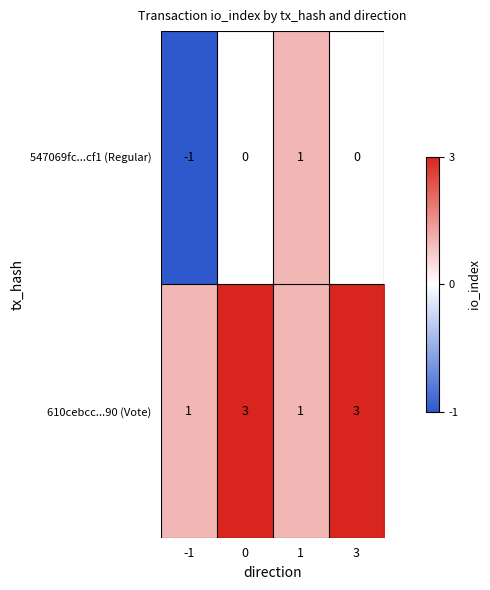

Read the 610cebcc...90 (Vote) value at 3.

3